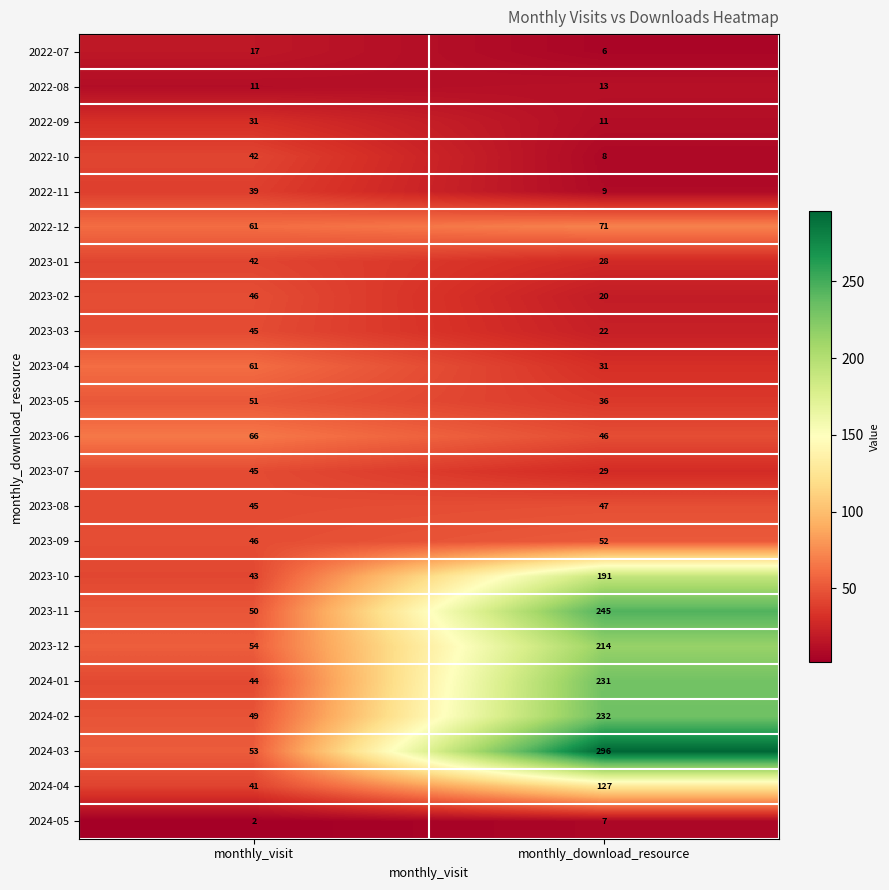

Which series has the largest total across all categories?

2024-03